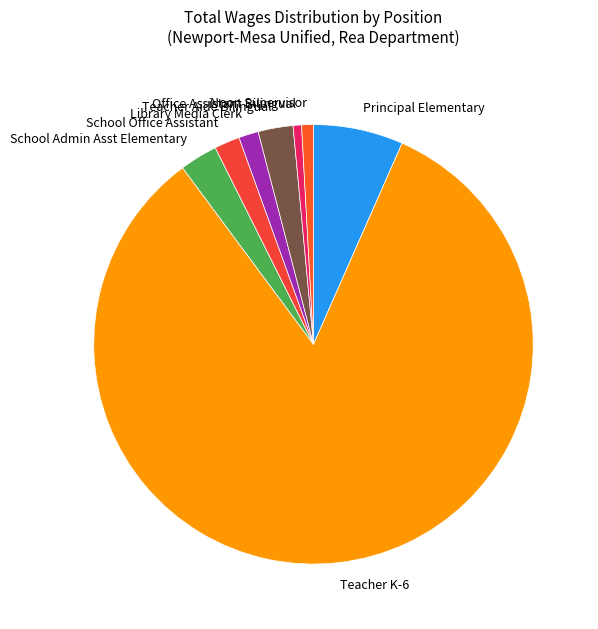

What is the ratio of the value at Principal Elementary to the value at School Admin Asst Elementary?

2.4